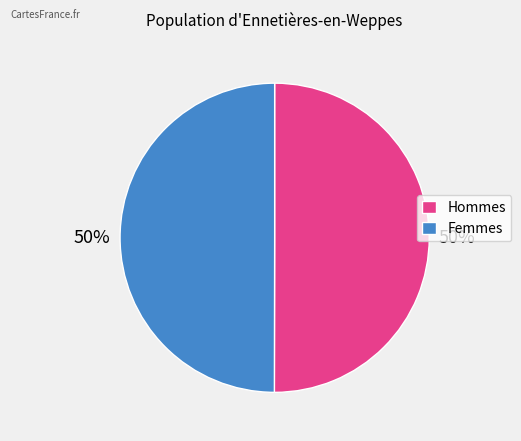

The Femmes slice represents 41% of the pie. True or false?

False